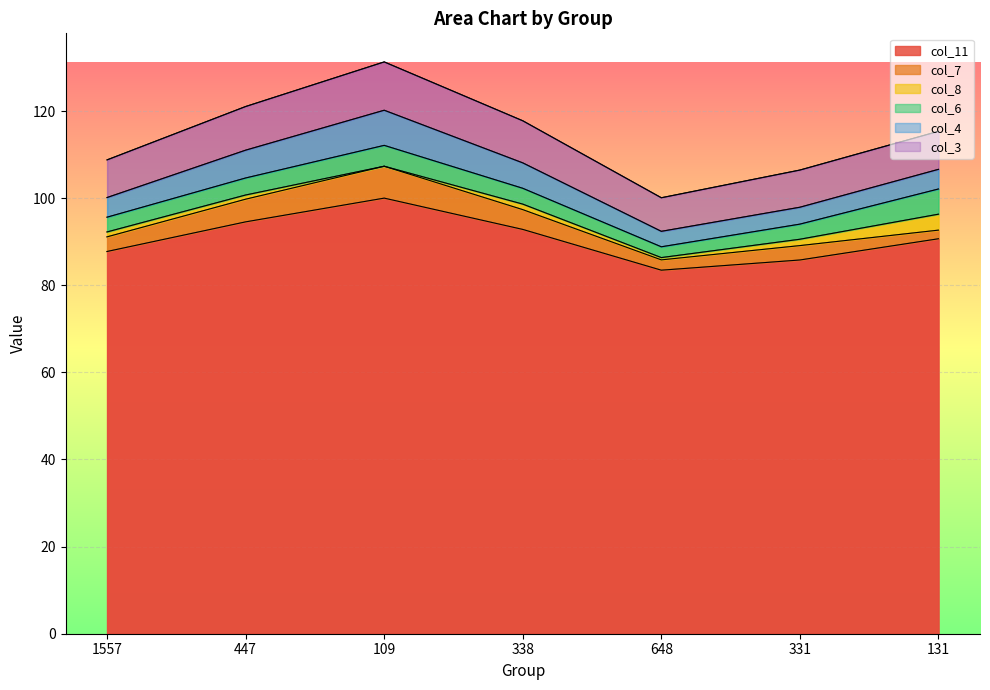

What is the label of the 6th point from the left?

331